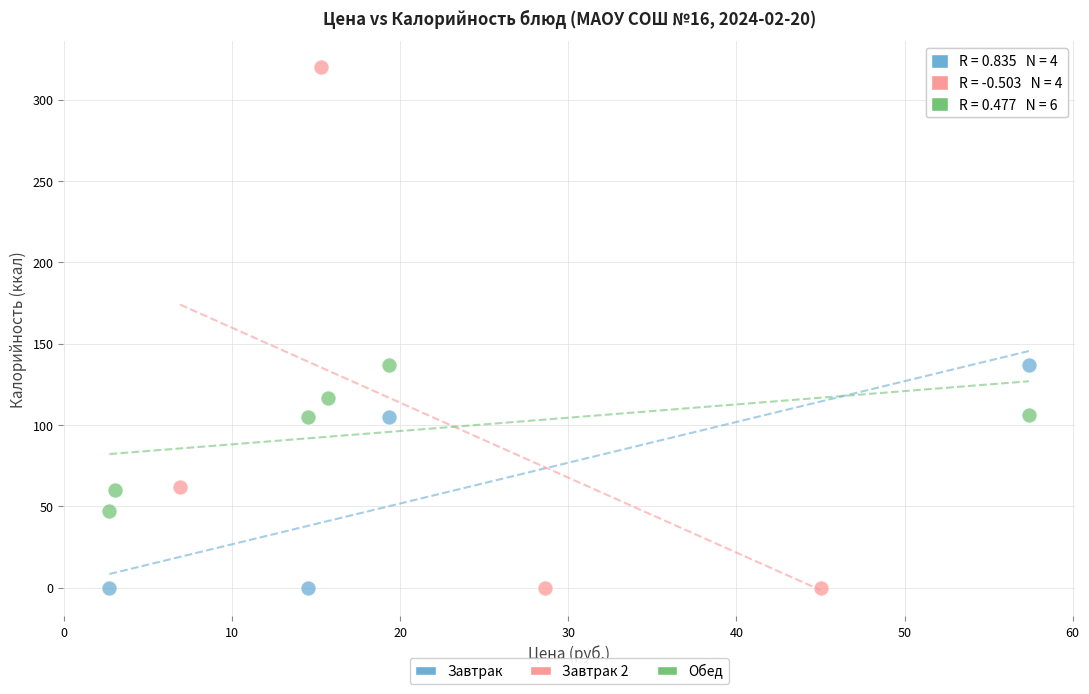

Which series contains the highest Y value?

Завтрак 2